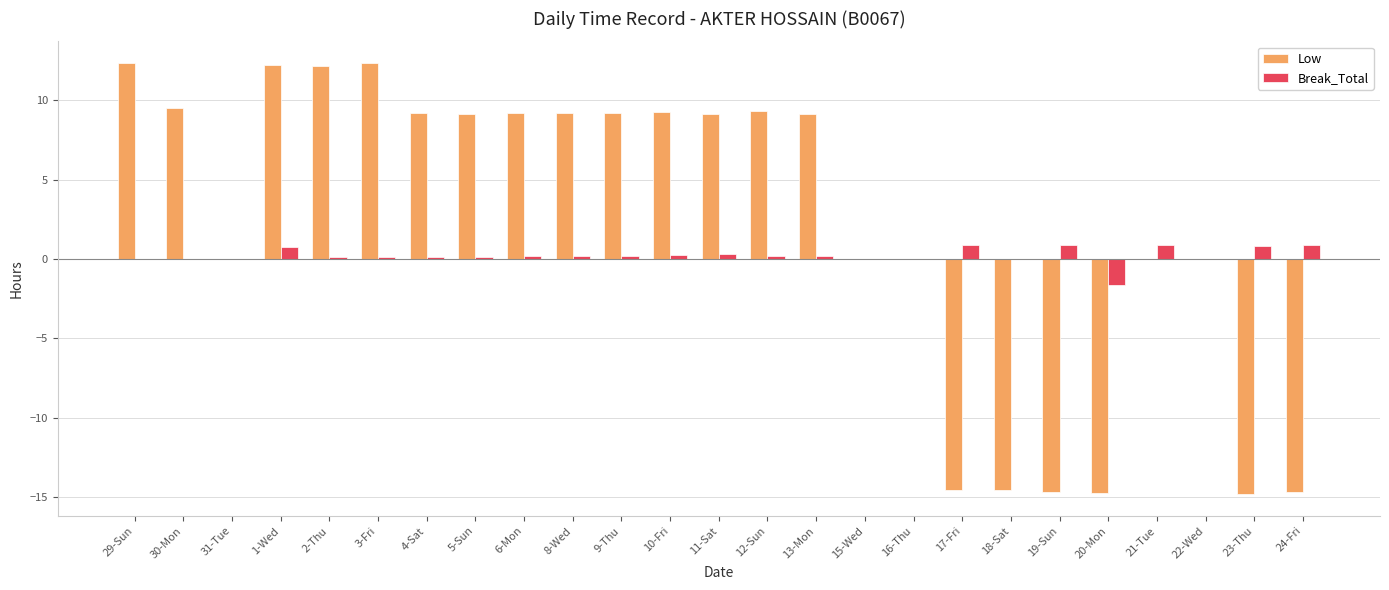

Is it true that Low equals -20.9 at 17-Fri?

False